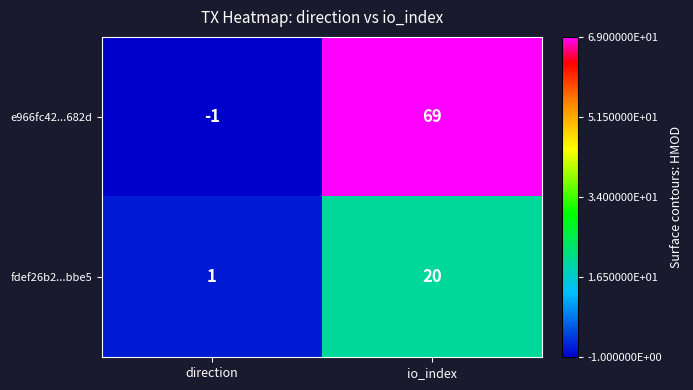

The value of fdef26b2...bbe5 at io_index is 20. True or false?

True